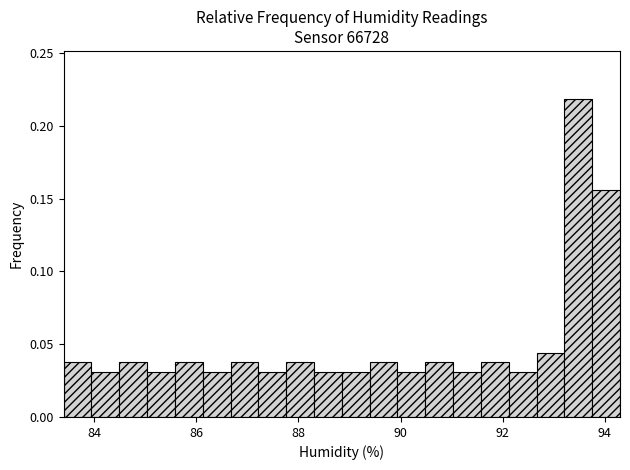

Read against the x-axis, roughly where is the centre of the tallest bar?

93.4